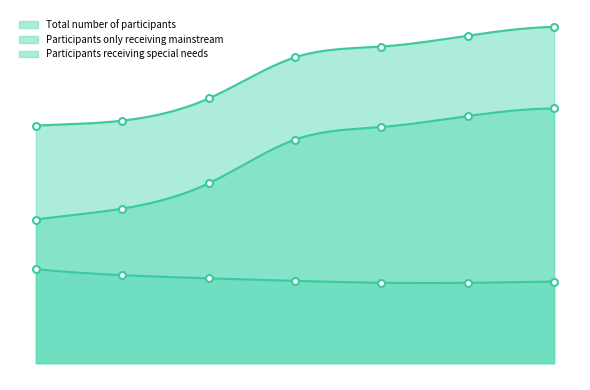

True or false: Total number of participants and Participants receiving special needs cross at least once.

False